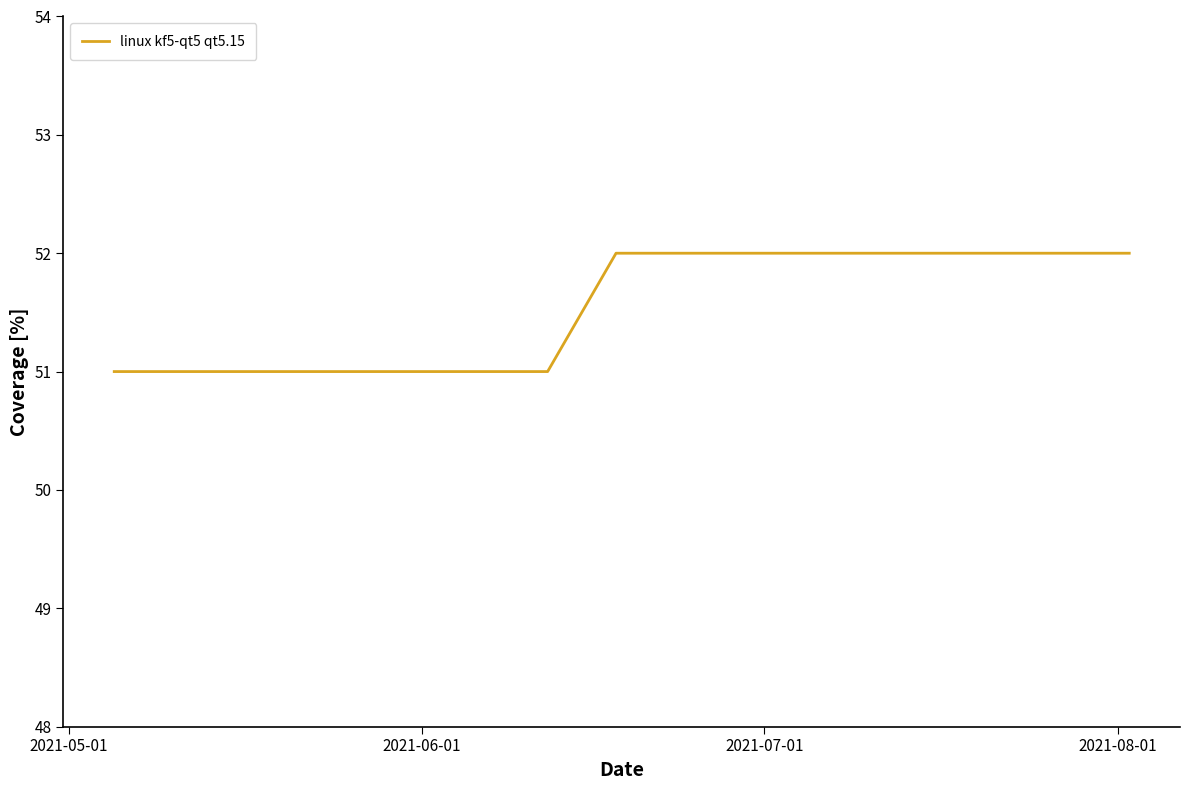

What is the difference between the maximum and minimum values?

1